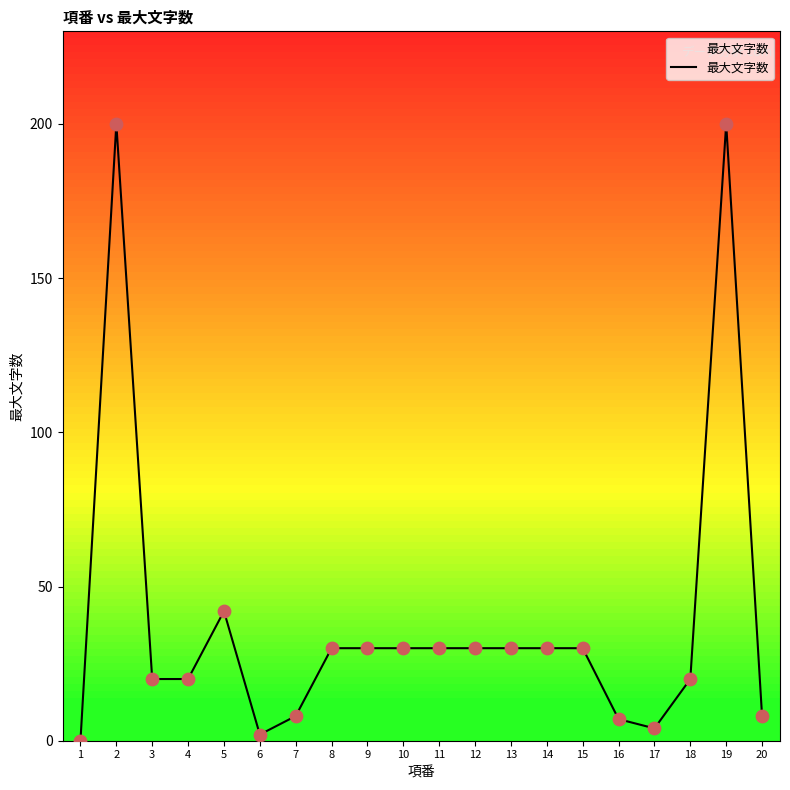

What is the change in value from 14 to 20?

-22